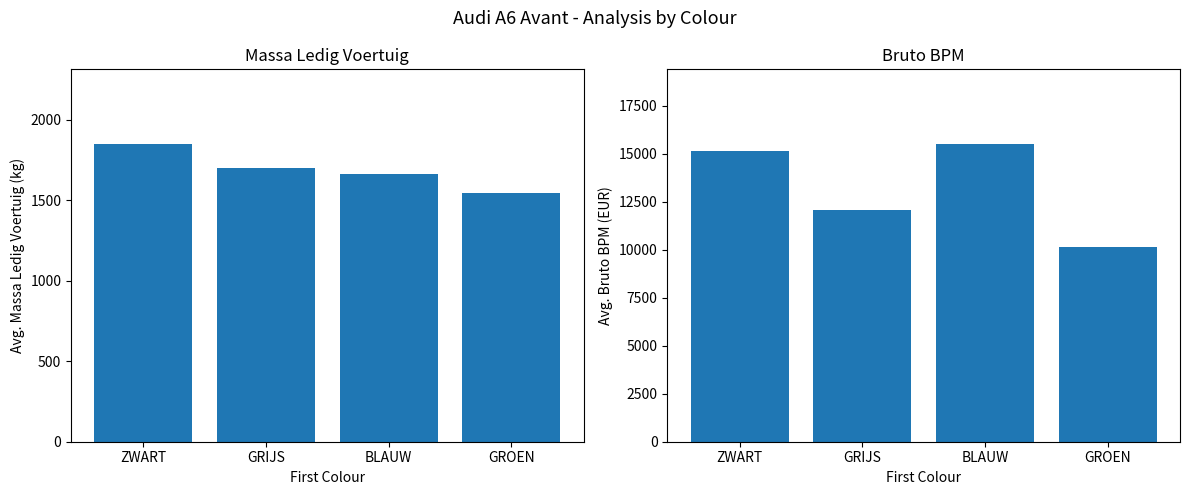

The value of Massa Ledig Voertuig at BLAUW is 574.1. True or false?

False